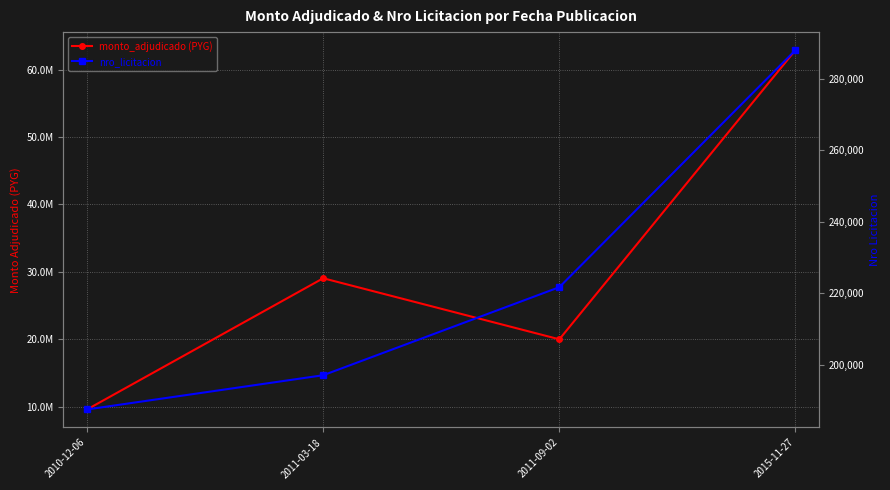

Read the nro_licitacion value at 2015-11-27, to the nearest 10.

288110